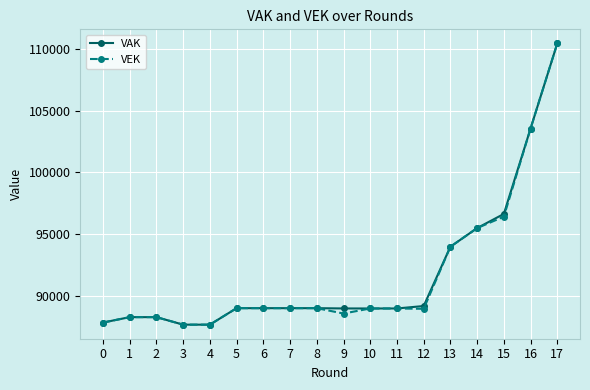

How many distinct data groups are displayed?

2